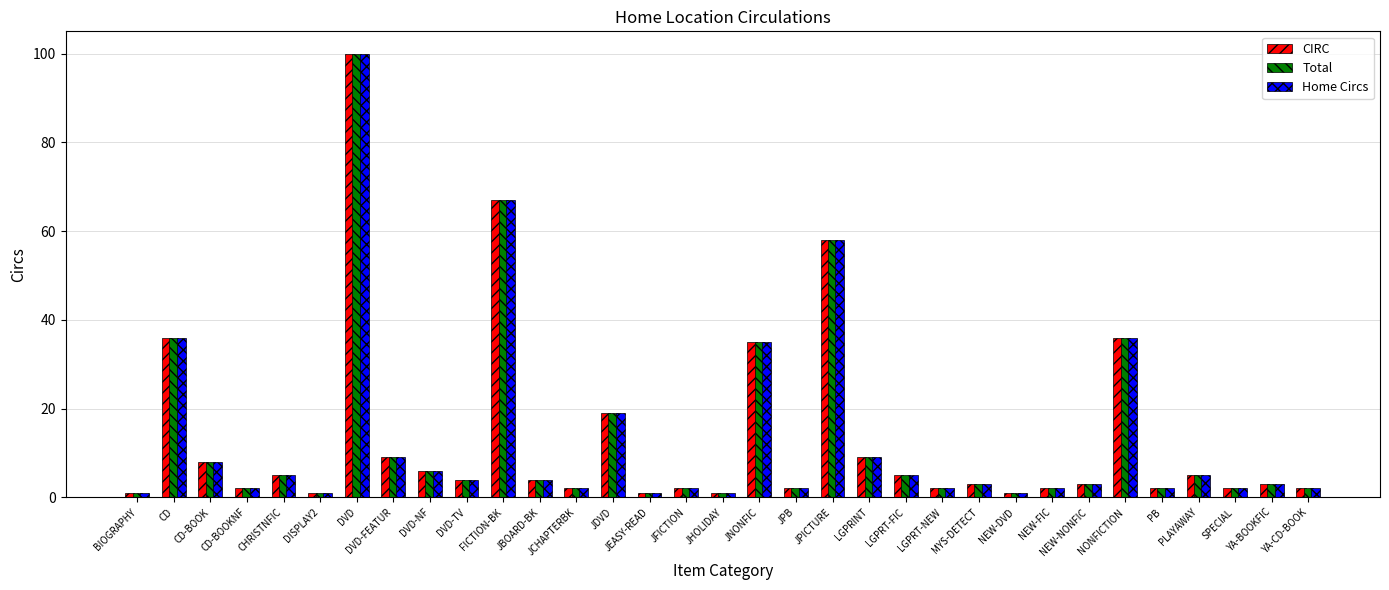

At which category is the sum across all series the highest?

DVD